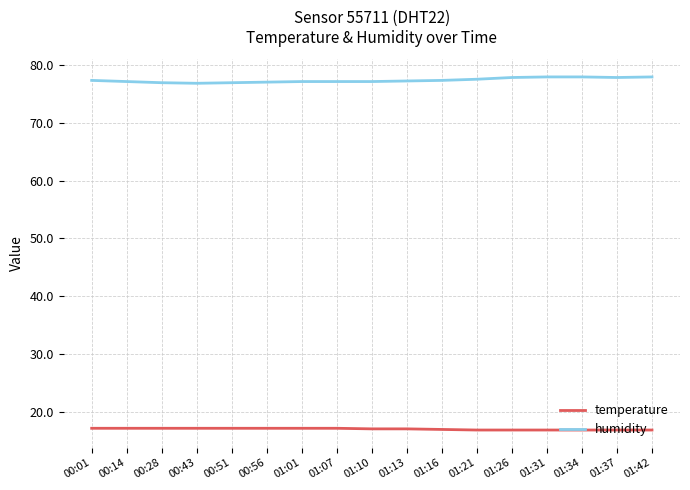

What is the difference between the highest and lowest values at 00:51?

59.7